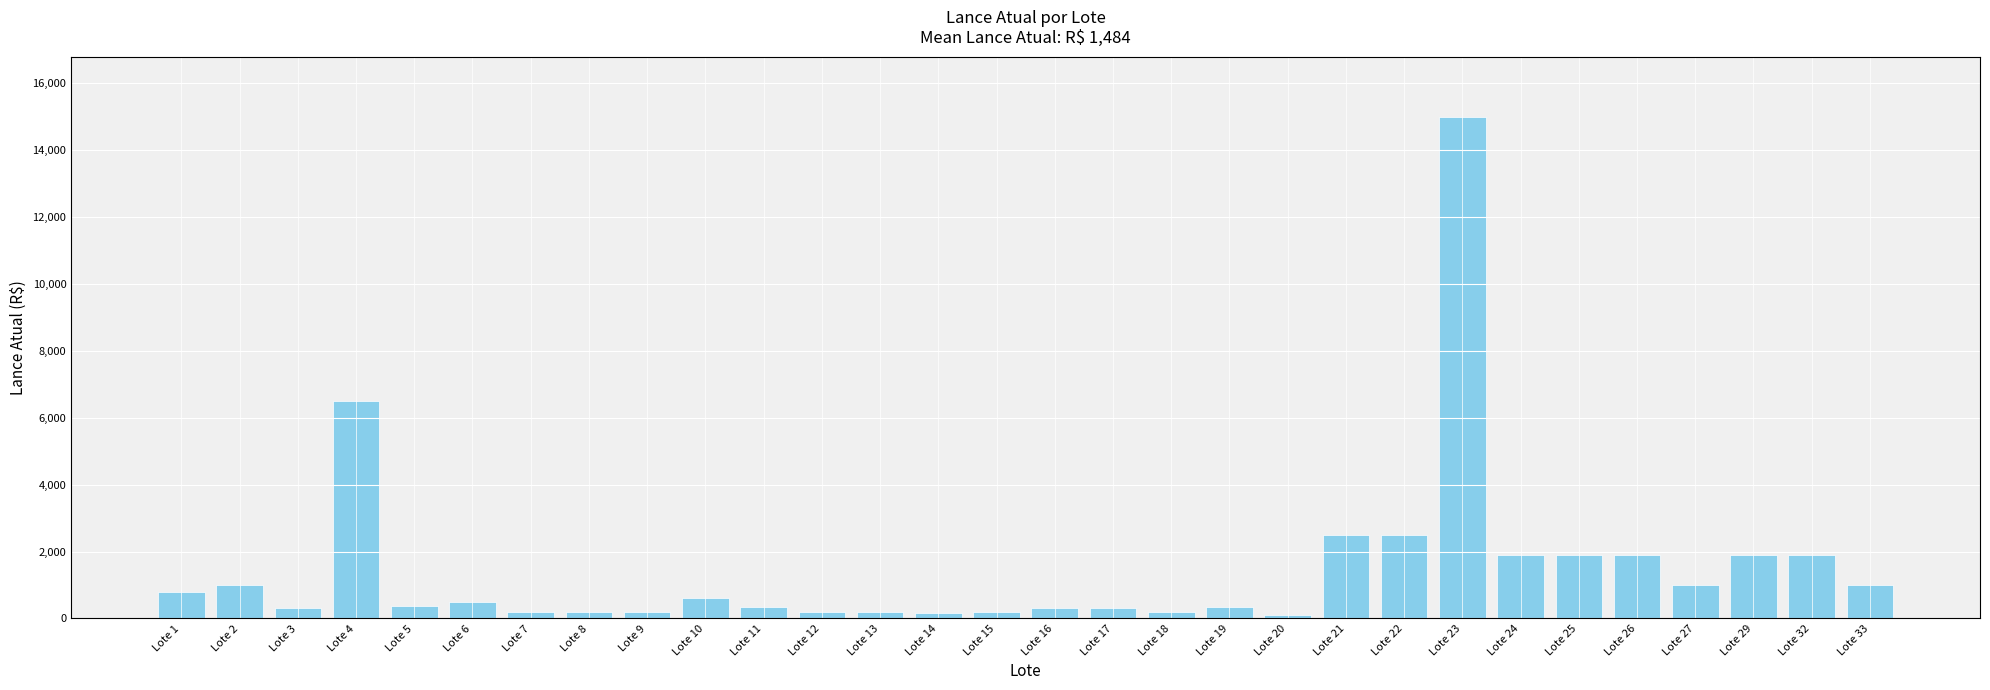

What is the maximum value shown in the chart?

15000